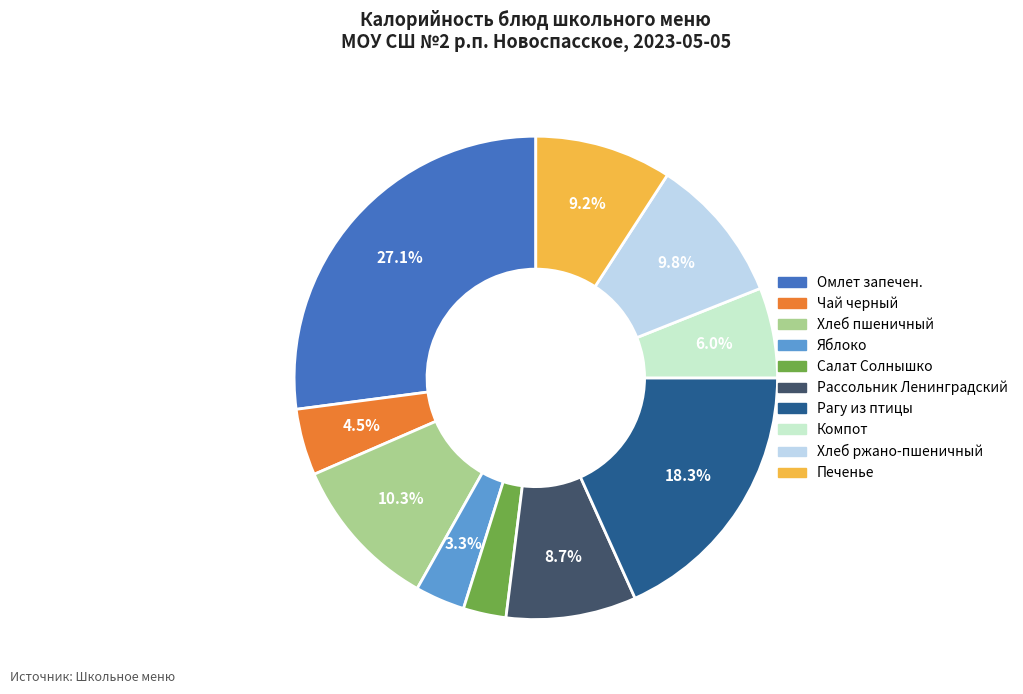

Which category has the biggest portion of the pie?

Омлет запечен.